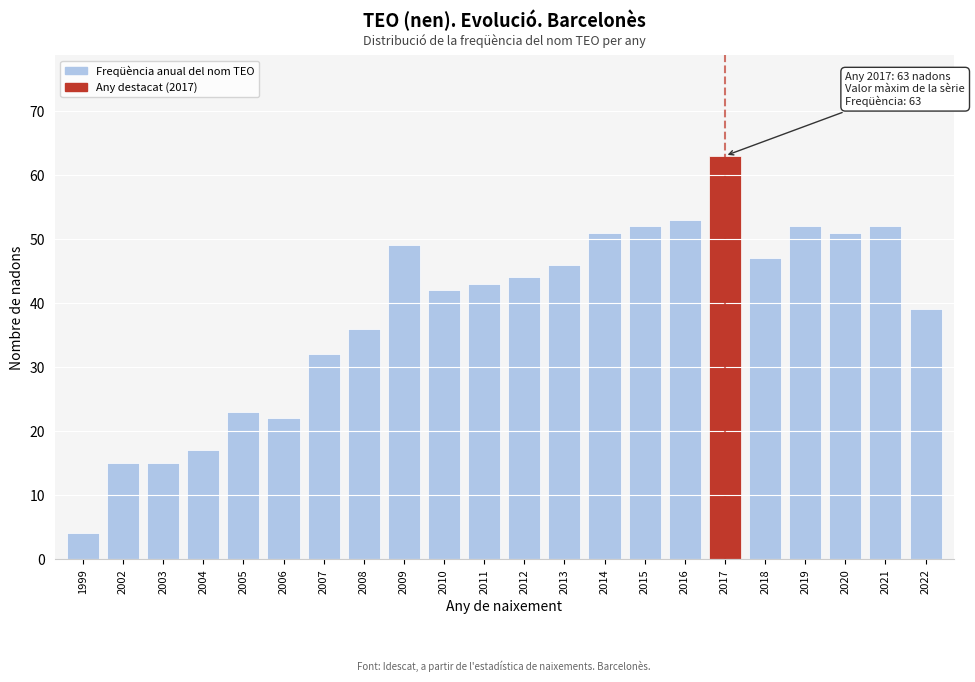

Reading left to right, transcribe all the data shown in this chart.

1999=4	2002=15	2003=15	2004=17	2005=23	2006=22	2007=32	2008=36	2009=49	2010=42	2011=43	2012=44	2013=46	2014=51	2015=52	2016=53	2017=63	2018=47	2019=52	2020=51	2021=52	2022=39